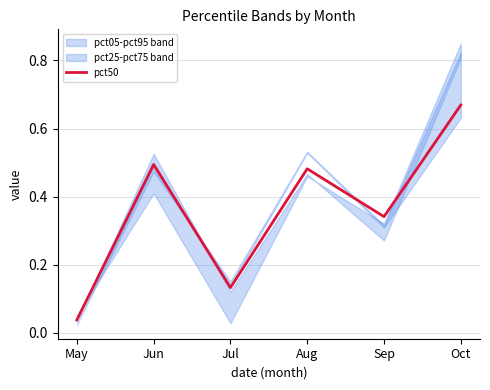

Rank the categories by value from highest to lowest.

Oct, Jun, Aug, Sep, Jul, May